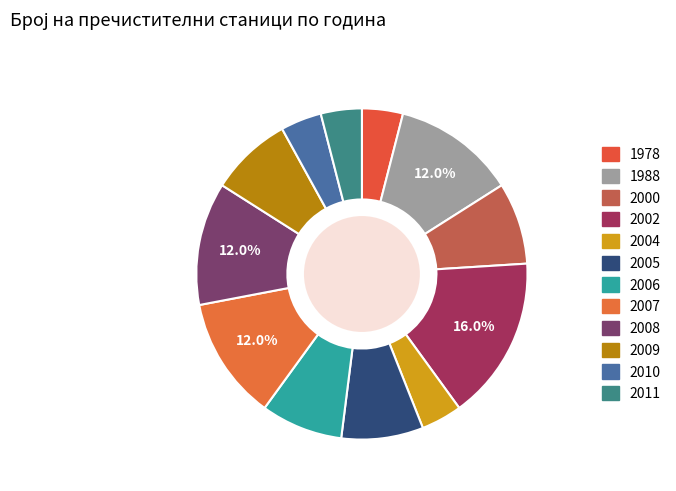

What percentage is NOT represented by 2008?

88.0%